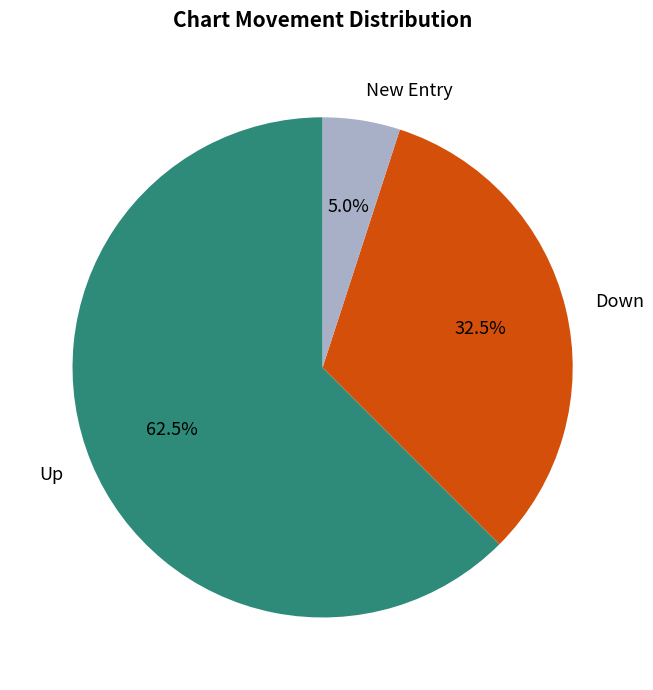

What is the smallest slice in the pie chart?

New Entry